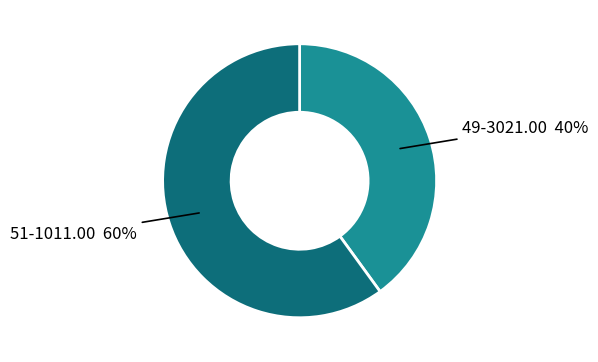

True or false: 51-1011.00 accounts for 46% of the total.

False